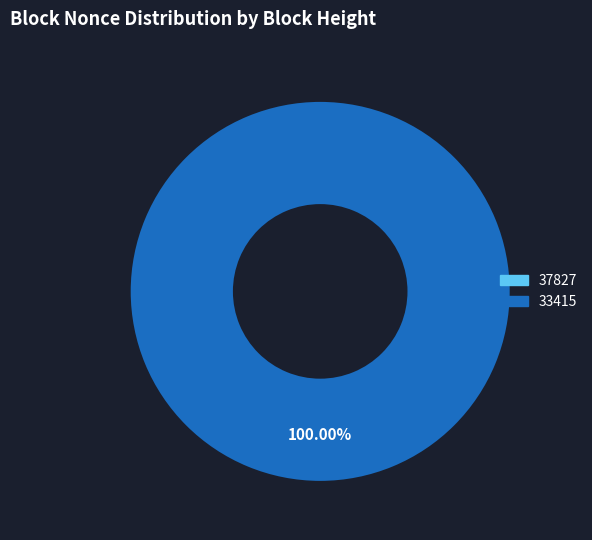

Which slice is the largest?

33415